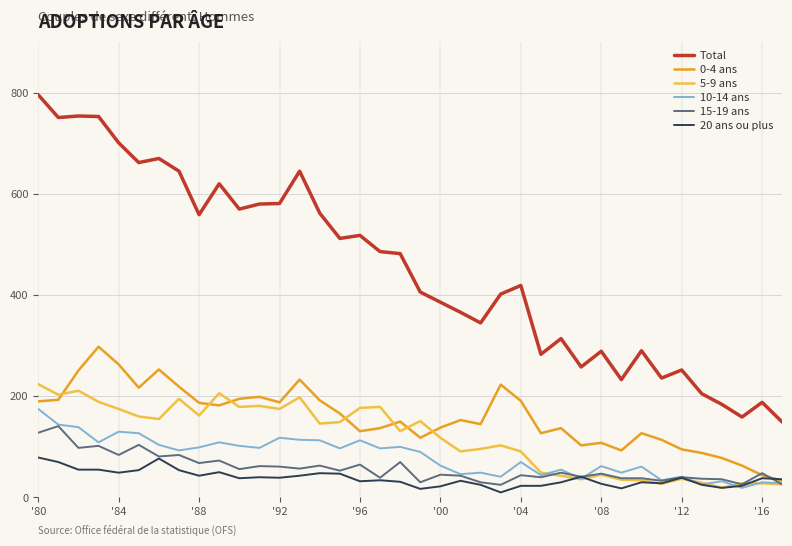

Which series has the widest spread of values?

Total